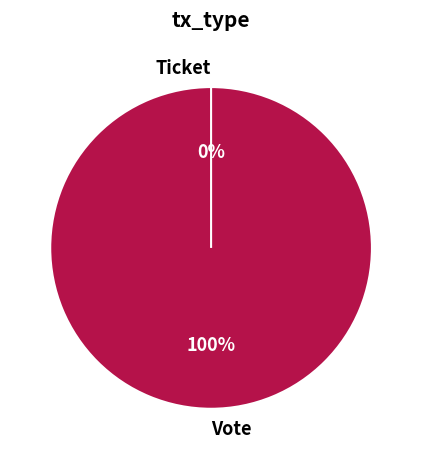

Which category accounts for the majority?

Vote